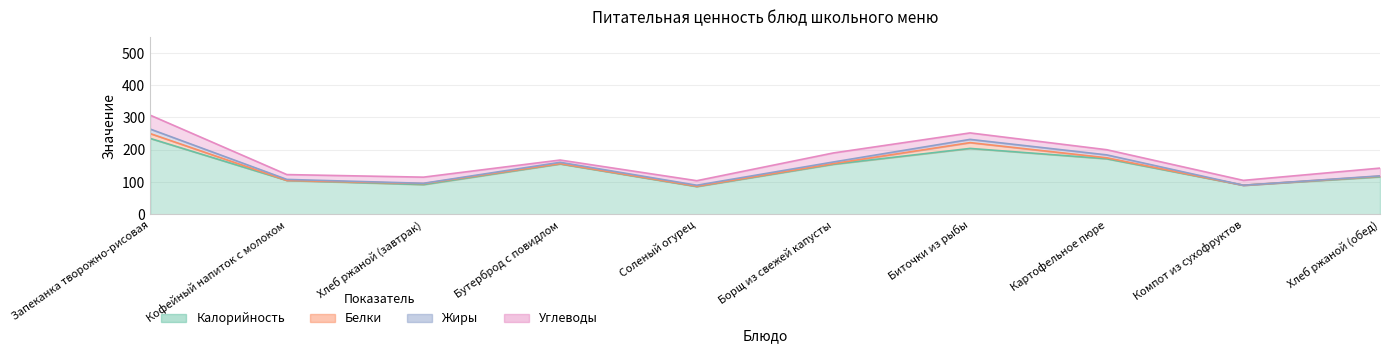

At which category does Белки reach its first local peak?

Хлеб ржаной (завтрак)